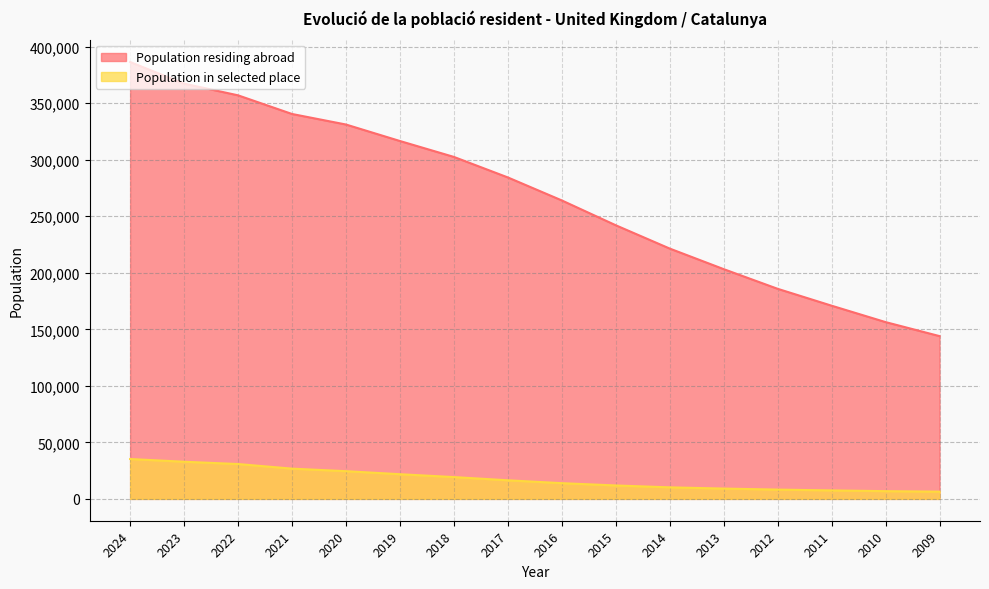

Is the value of Population in selected place at 2014 greater than the value of Population residing abroad at 2010?

No